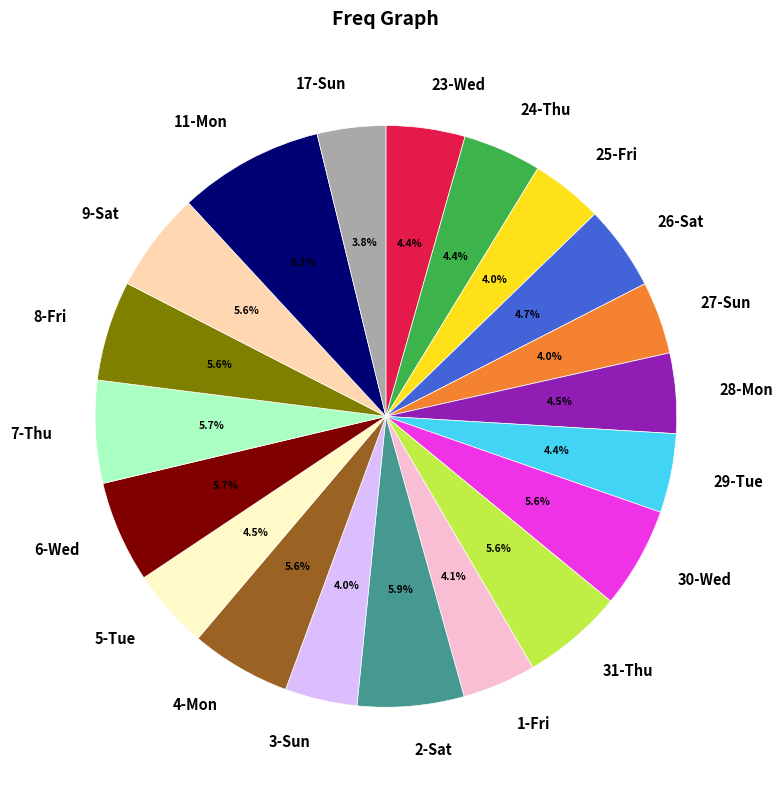

To the nearest percent, what is the difference between the largest and smallest slice percentages?

4%